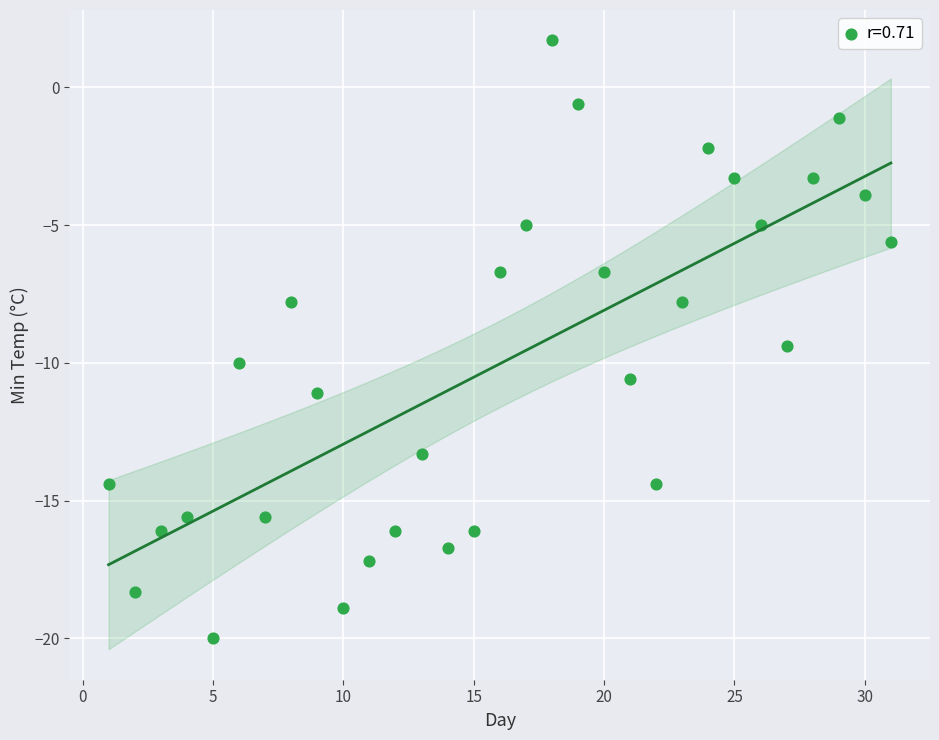

What is the range of Y values (max minus min)?

21.7